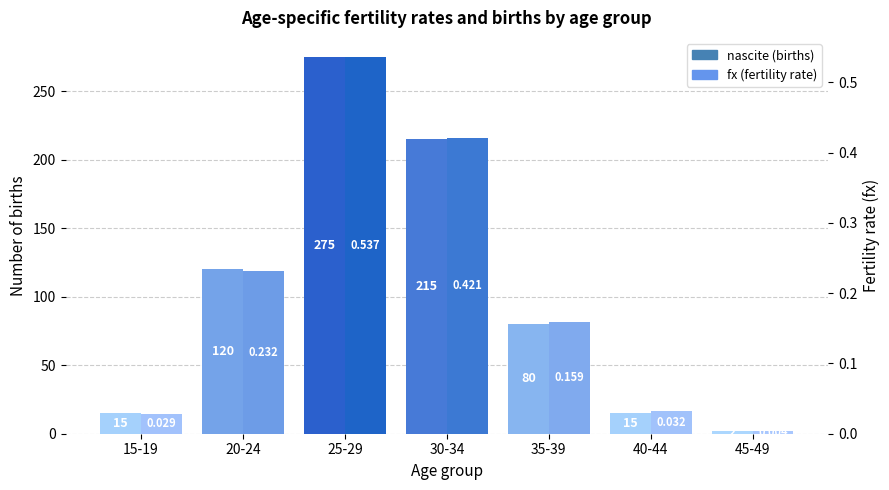

What is the difference between the nascite values at 45-49 and 25-29?

273.0